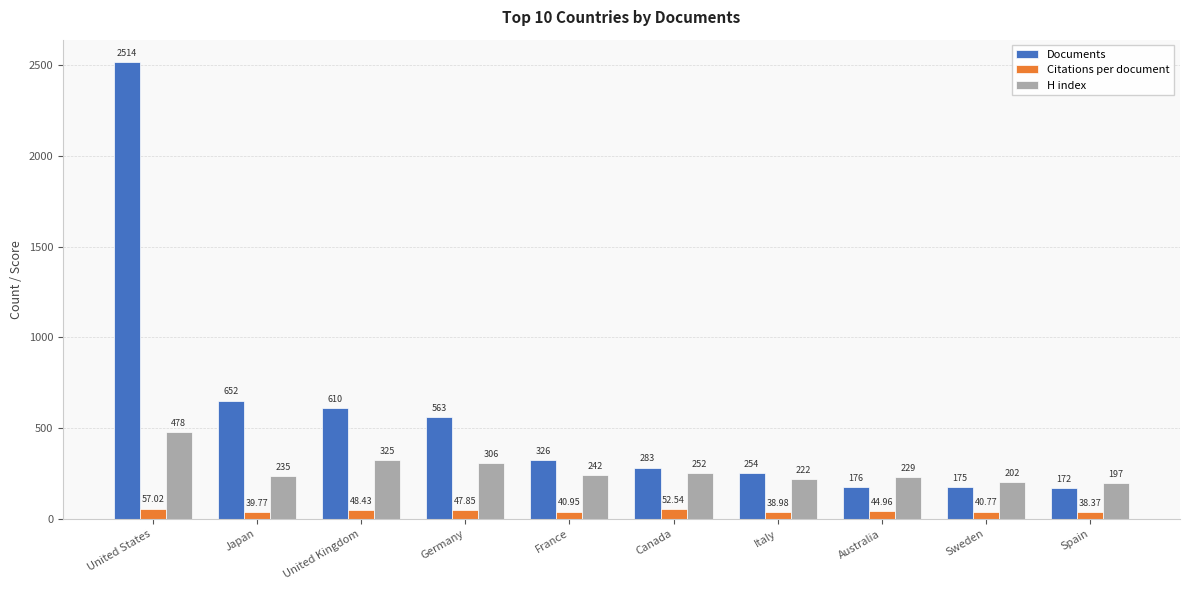

Which category has the highest value in the Citations per document series?

United States